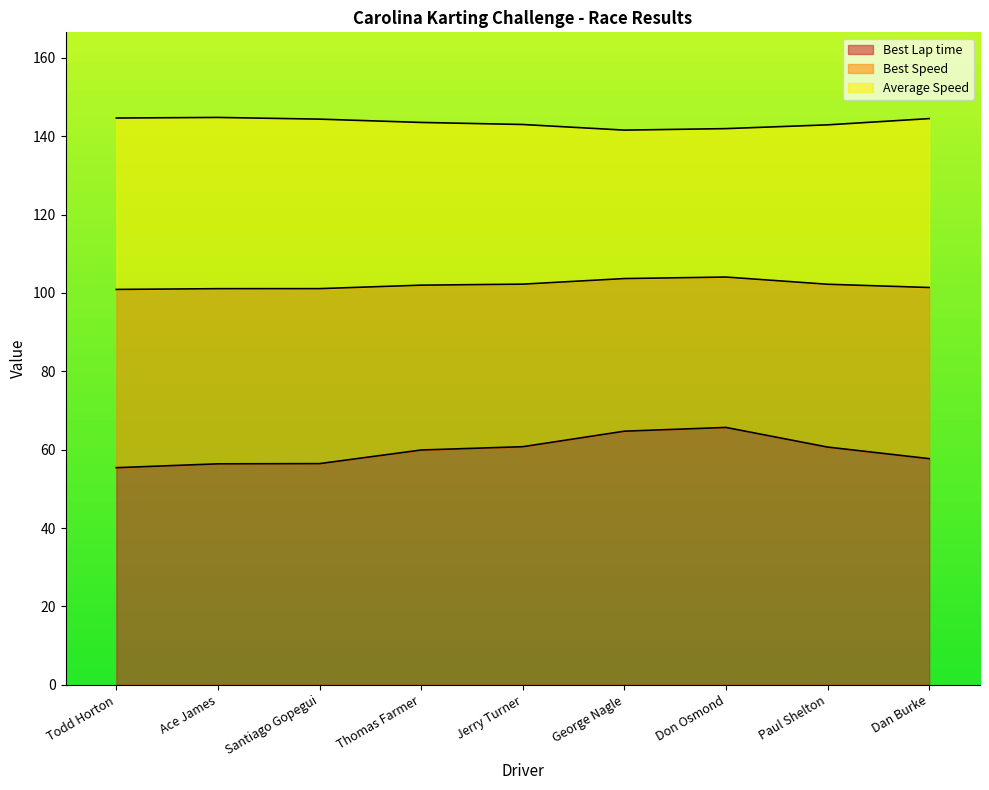

Which series changed the most between Thomas Farmer and Jerry Turner?

Best Lap time